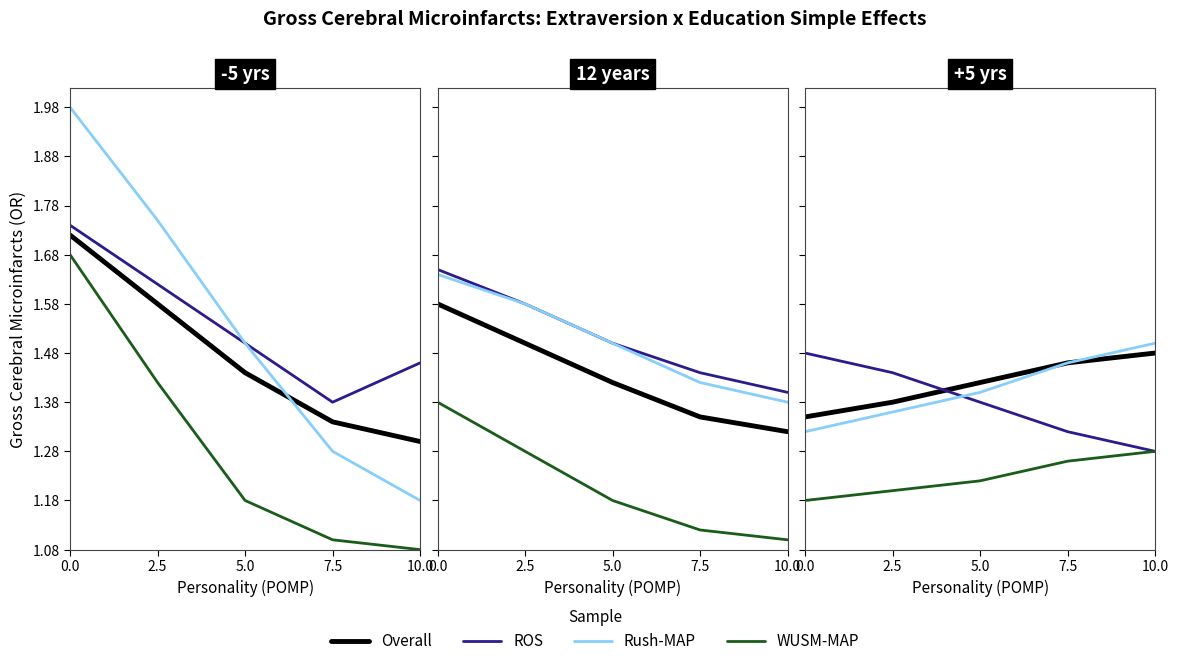

True or false: Rush-MAP and Overall cross at least once.

False